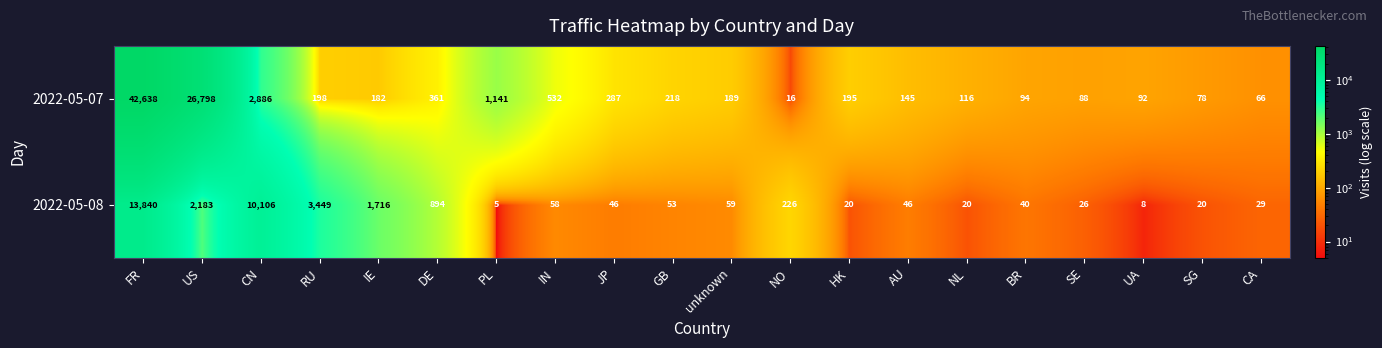

Which series has the widest spread of values?

2022-05-07